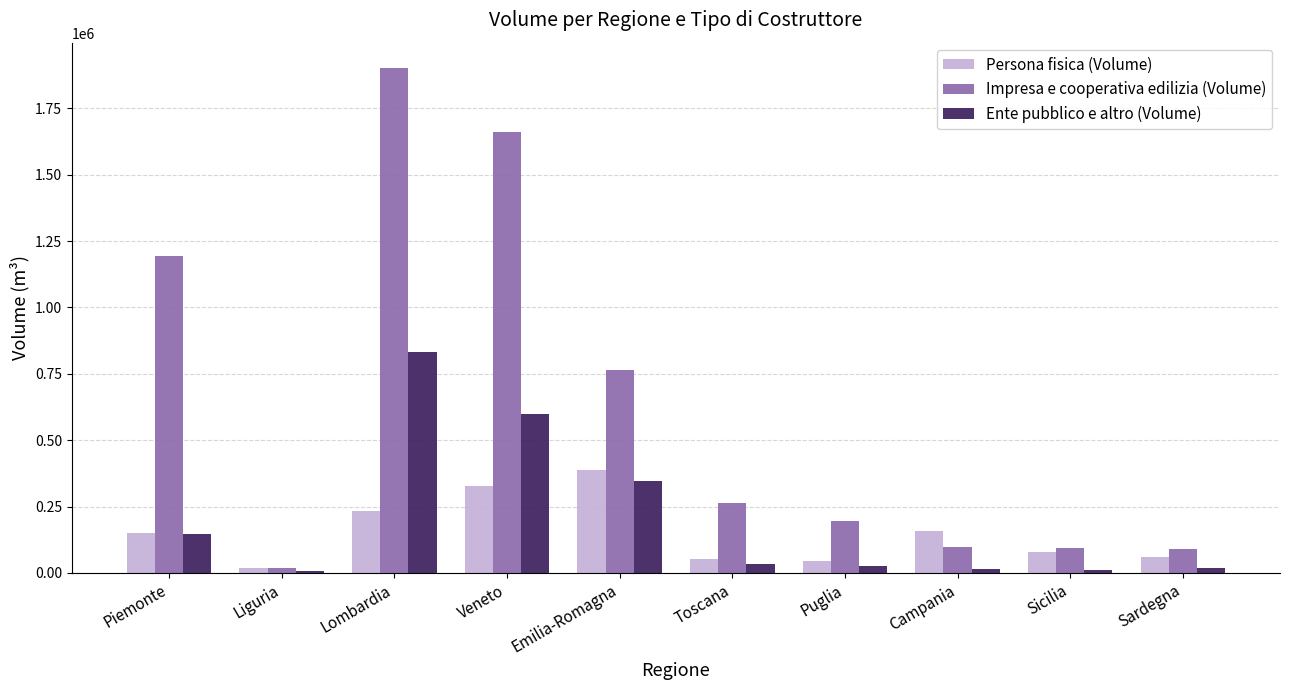

What are all the series names shown in the legend?

Persona fisica (Volume), Impresa e cooperativa edilizia (Volume), Ente pubblico e altro (Volume)